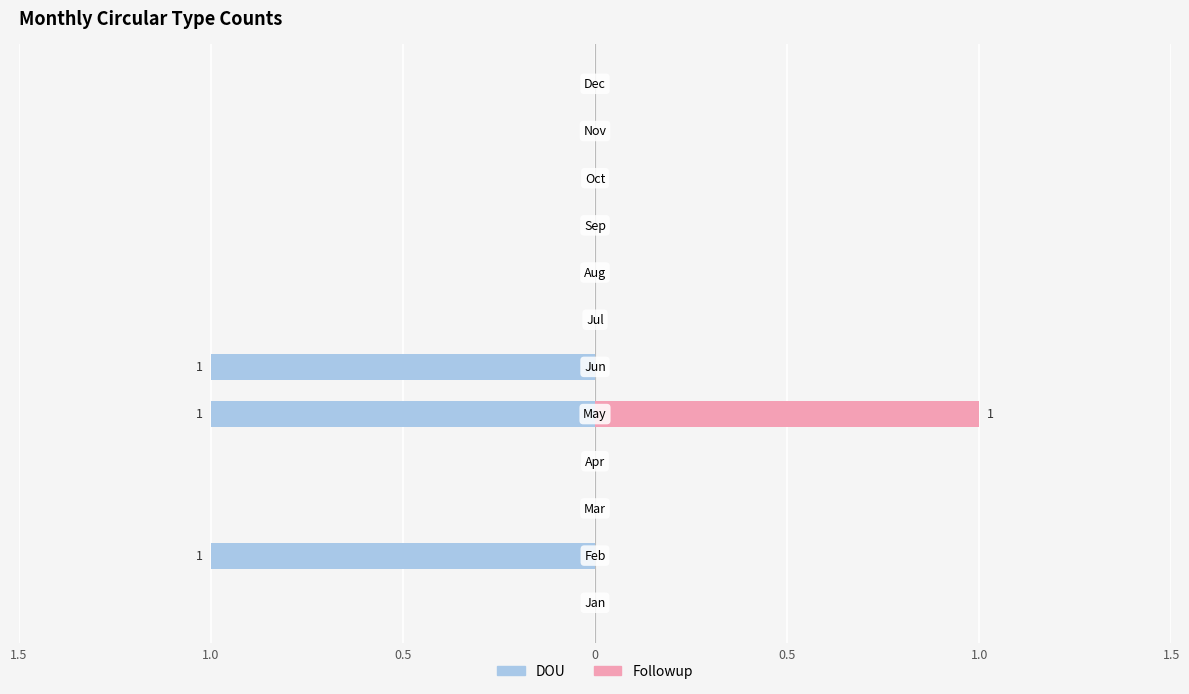

How many data points in Followup are above 0?

1